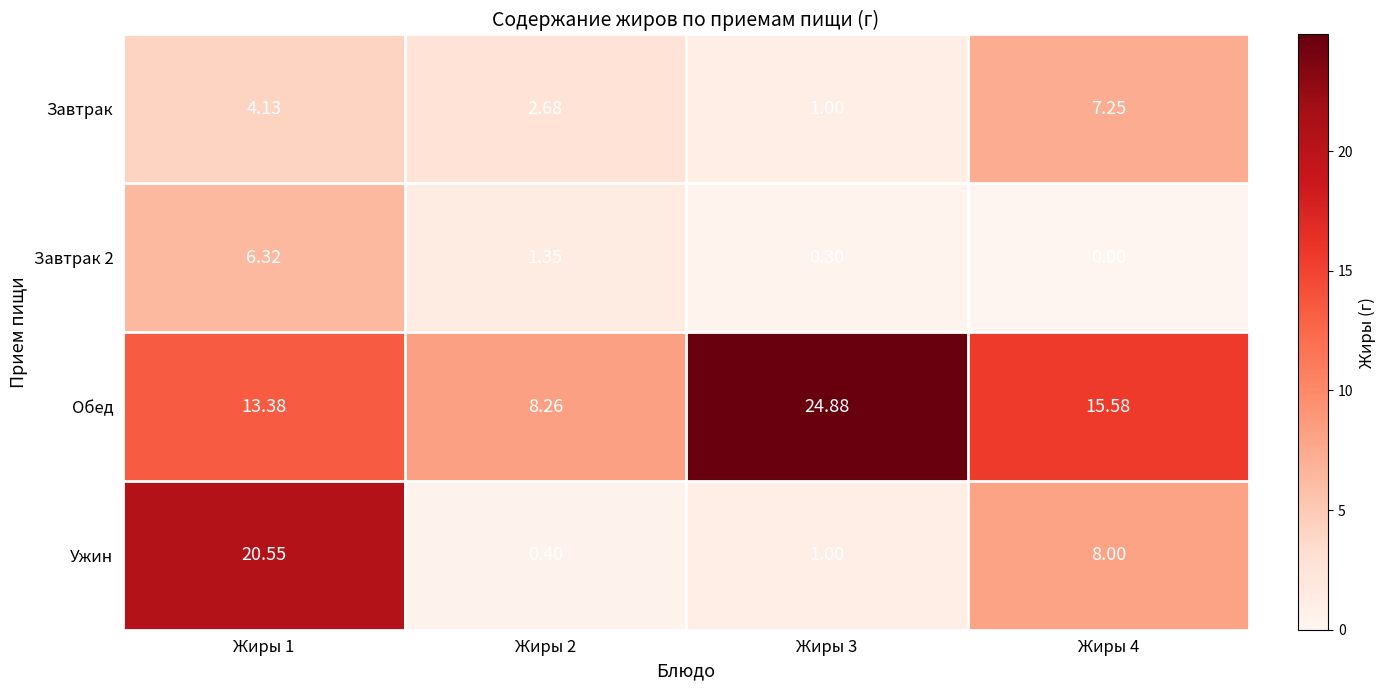

Rank the series by their maximum value, from lowest to highest.

Завтрак 2, Завтрак, Ужин, Обед